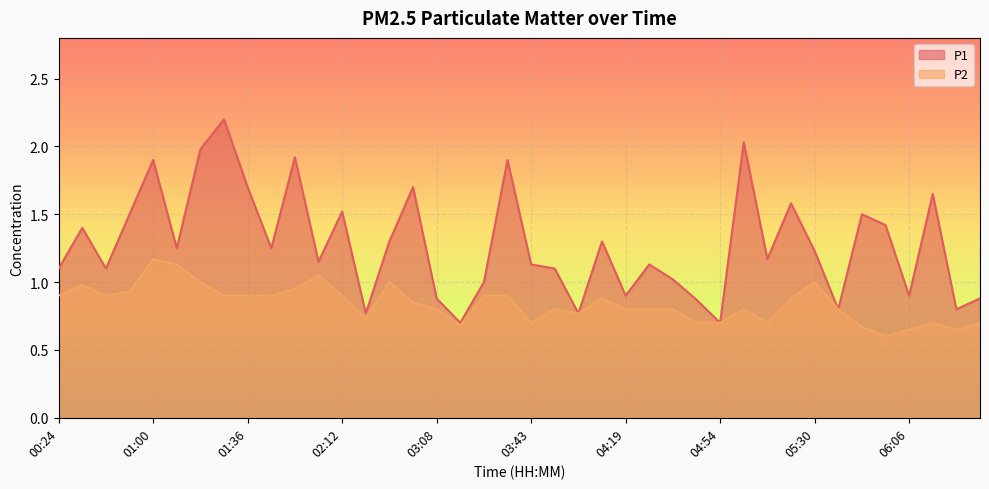

Is the value of P2 at 03:34 greater than the value of P1 at 05:03?

No